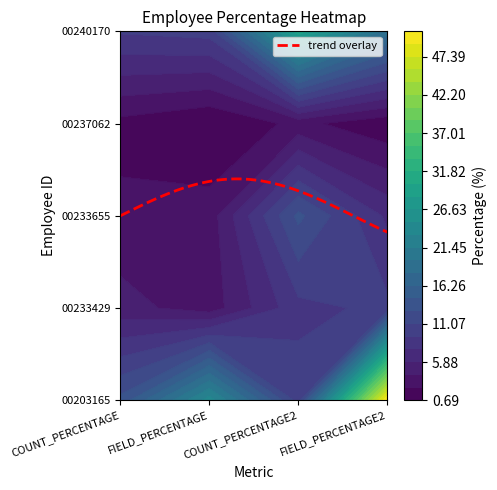

Rank the series at COUNT_PERCENTAGE from lowest to highest value.

00237062, 00233655, 00233429, 00240170, 00203165